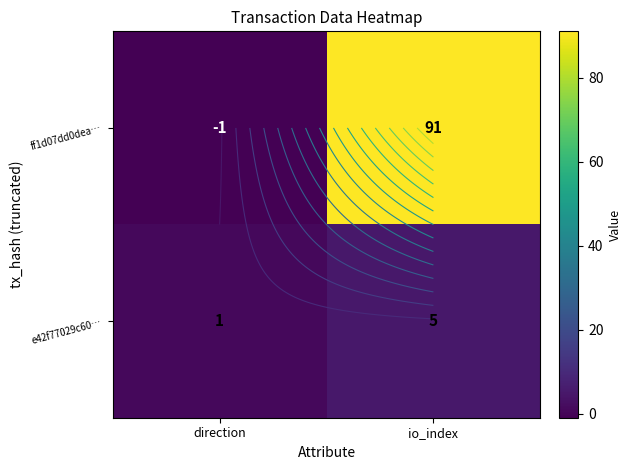

Between direction and io_index, which series saw the biggest shift?

ff1d07dd0dea…